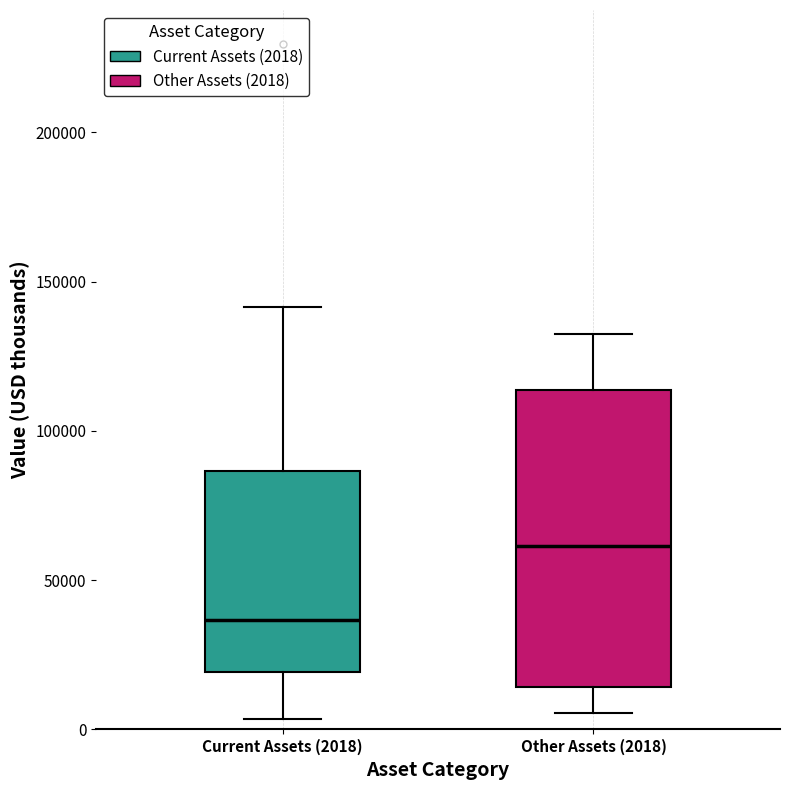

Reading left to right, transcribe this box plot: for each box, give where its median line is, the range the box spans, and where its two whiskers end, as read against the y-axis. The values are not printed on the chart, so give them approximately, as read against the axis.

Current Assets (2018): median 35000, box 20000 to 85000, whiskers 5000 to 140000
Other Assets (2018): median 60000, box 15000 to 115000, whiskers 5000 to 135000